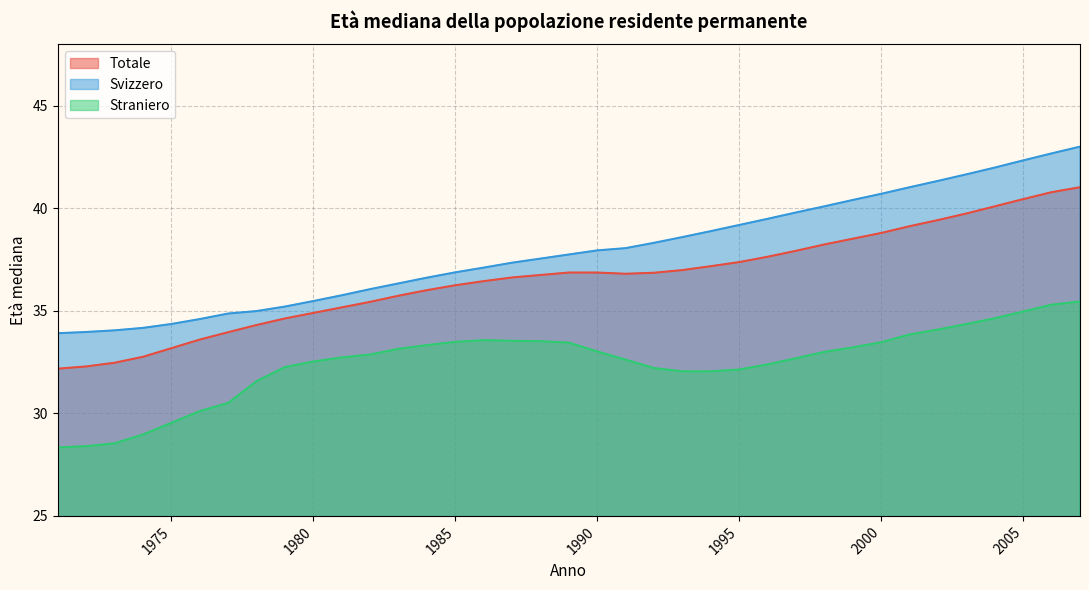

True or false: Svizzero and Totale intersect in this chart.

False